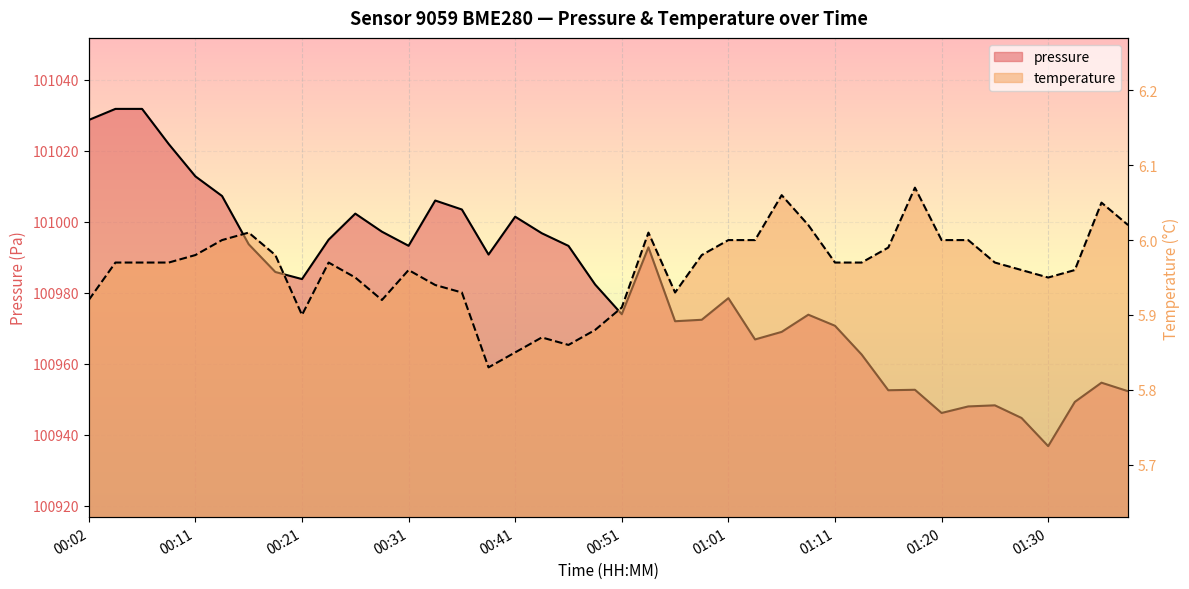

True or false: pressure has more than 1 interior local peaks.

True